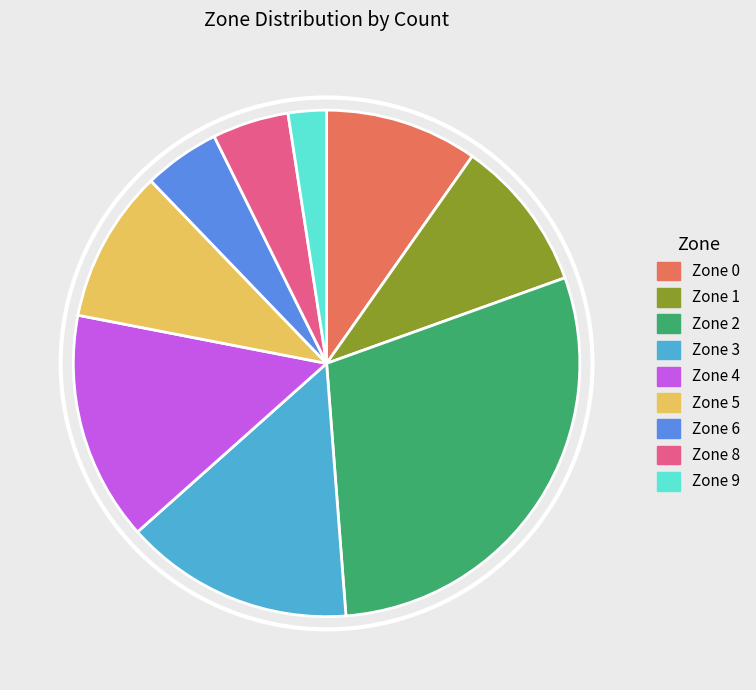

How many segments does this pie chart have?

9